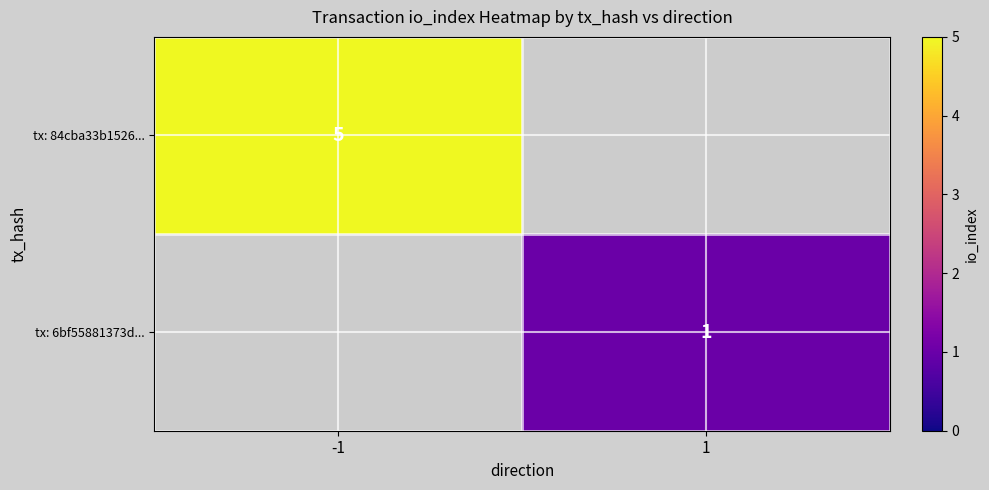

The tx: 84cba33b1526... series shows 5 at -1. True or false?

True